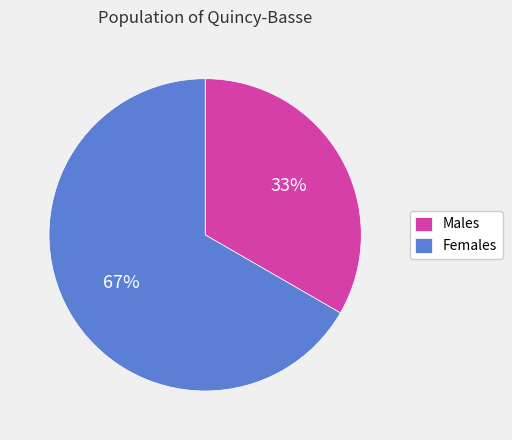

Is the sum of Females and Males greater than half?

Yes